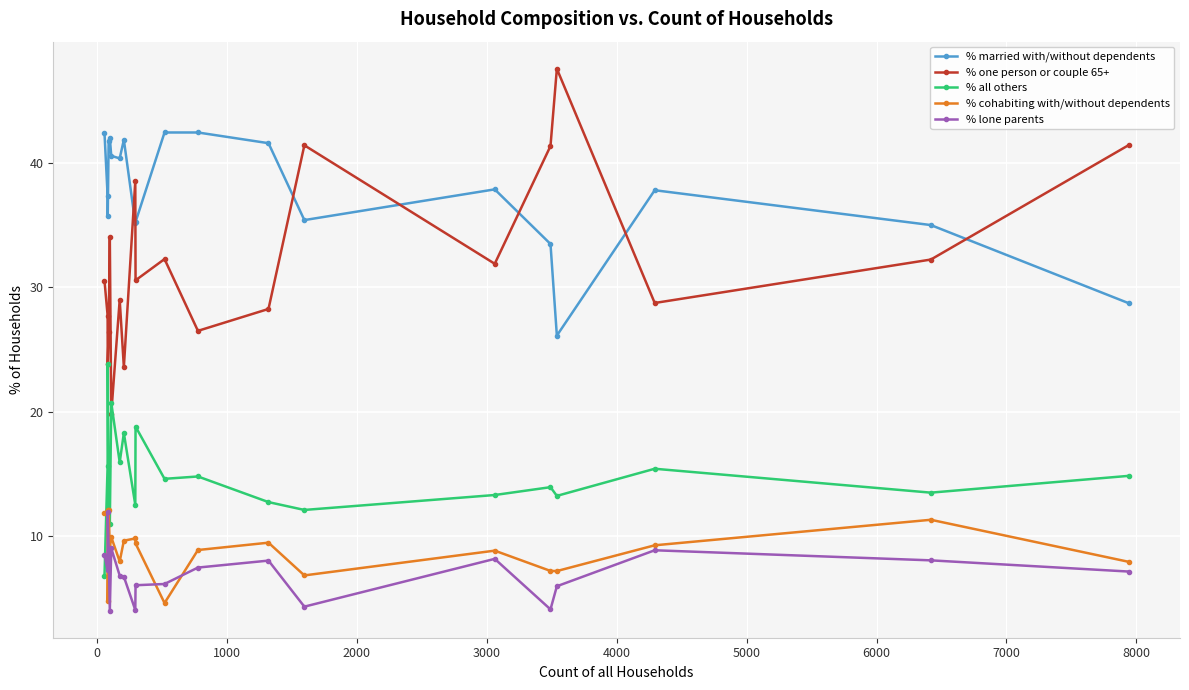

Is this an area chart (filled region under the line)?

No